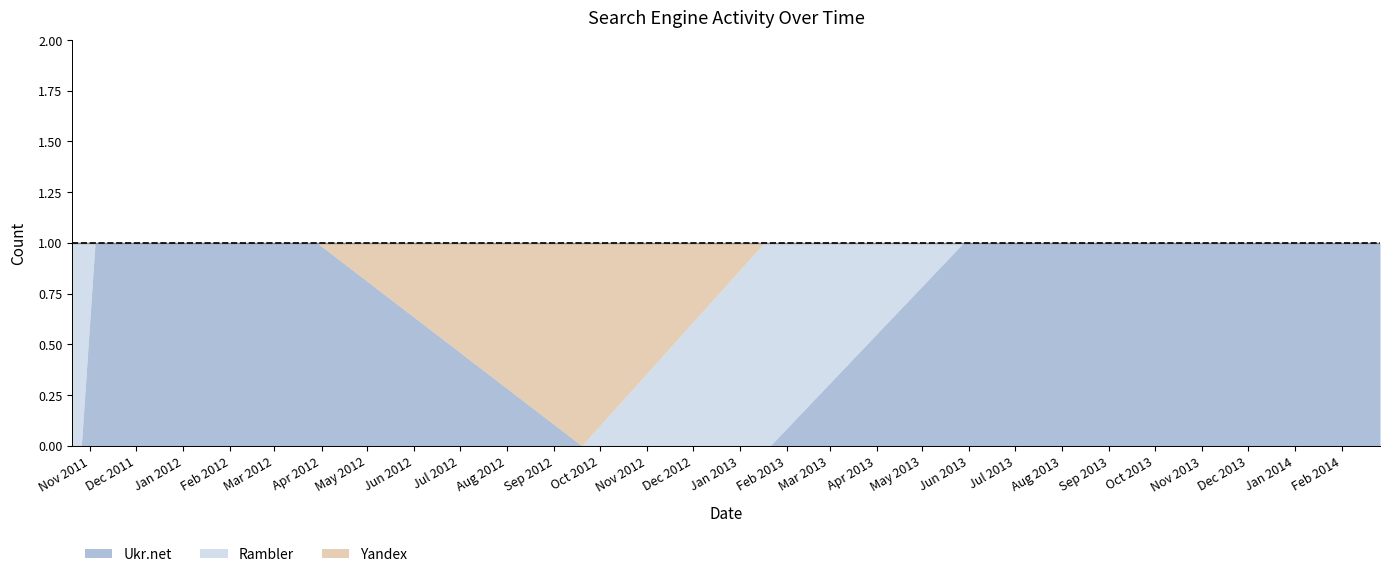

Which series has the widest spread of values?

Ukr.net